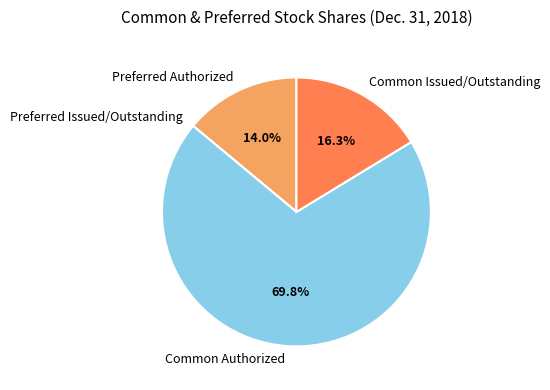

Which category has the biggest portion of the pie?

Common Authorized